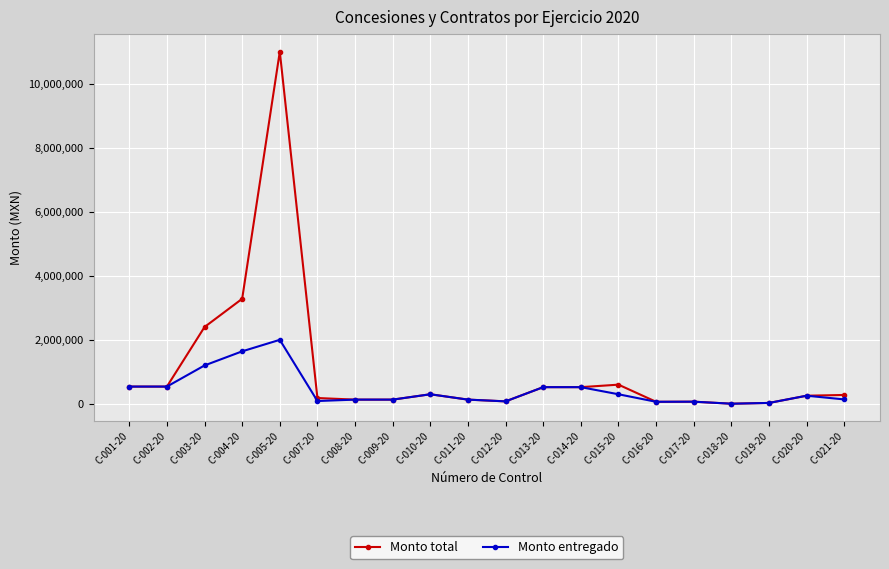

Which series has the largest total across all categories?

Monto total